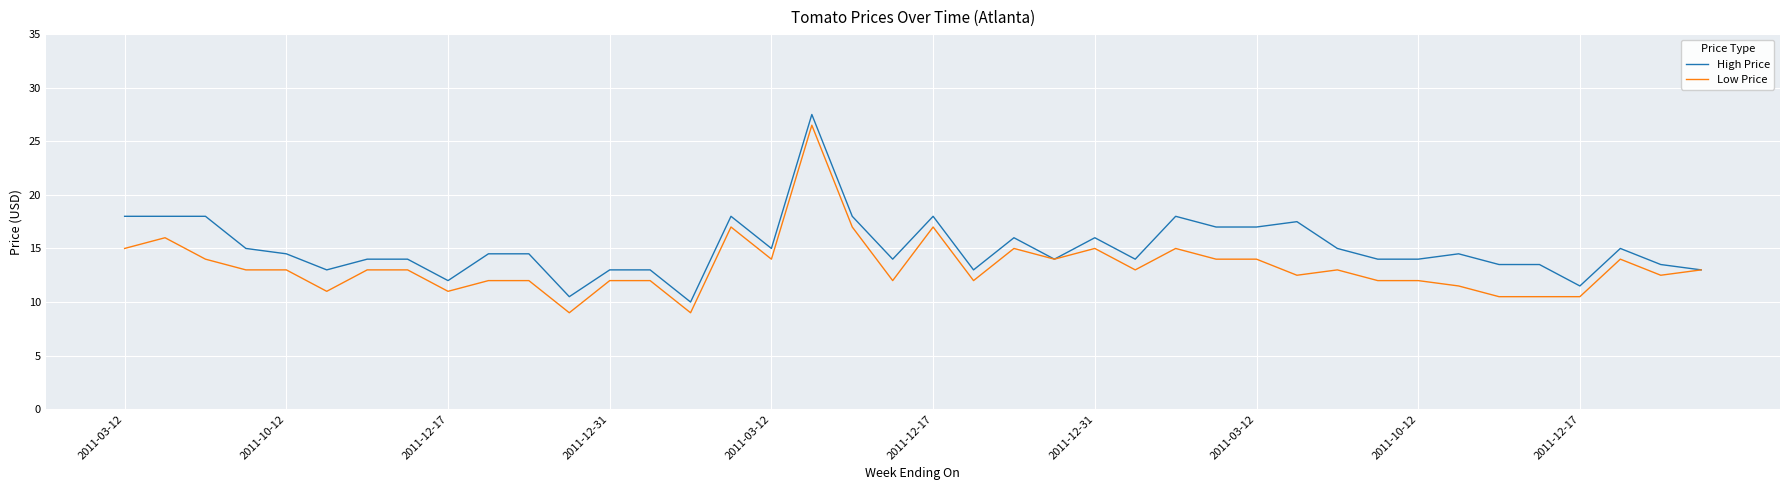

Which series has the largest total across all categories?

High Price